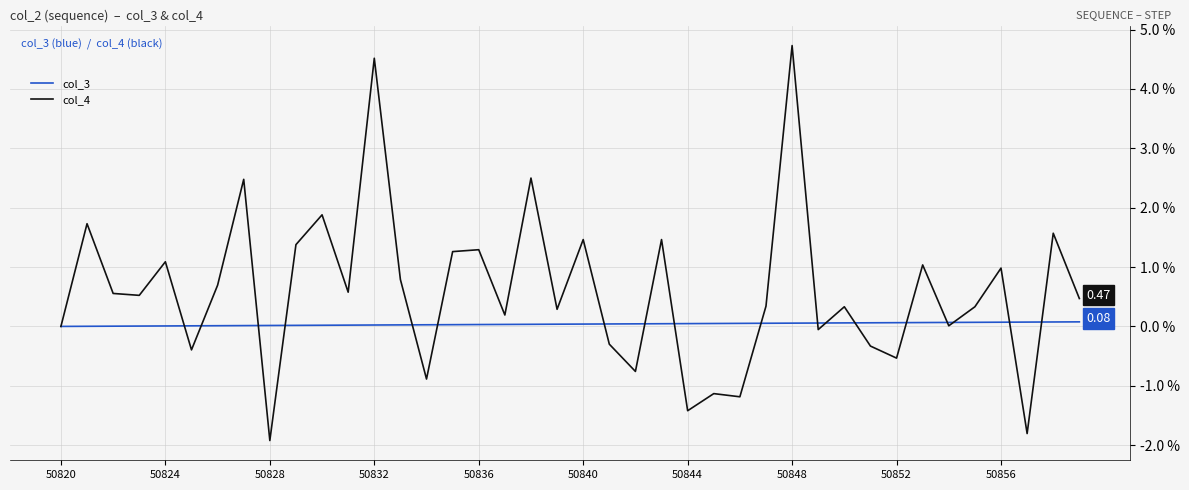

Rank the series by their average value, from lowest to highest.

col_3, col_4